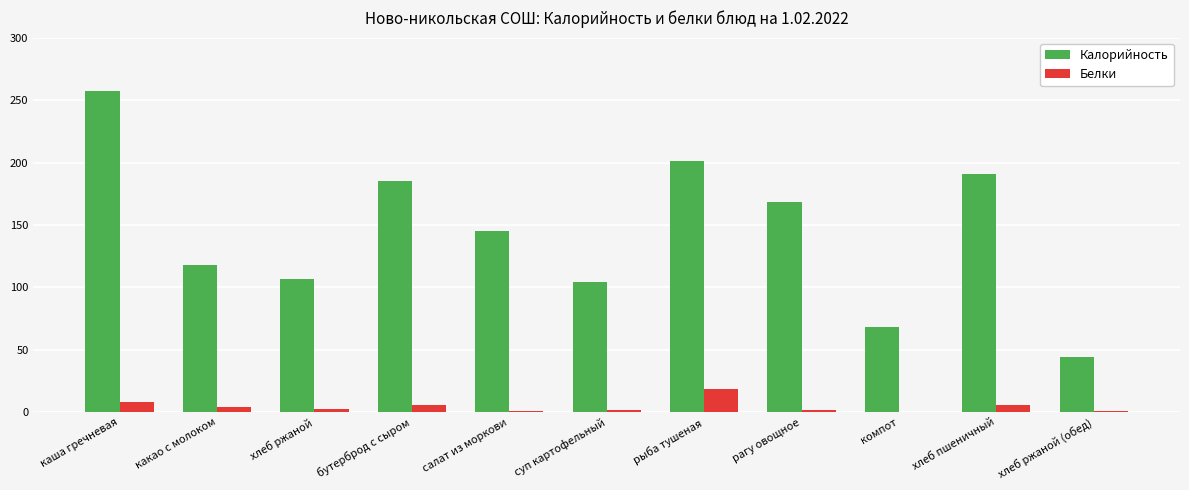

Are the bars horizontal?

No